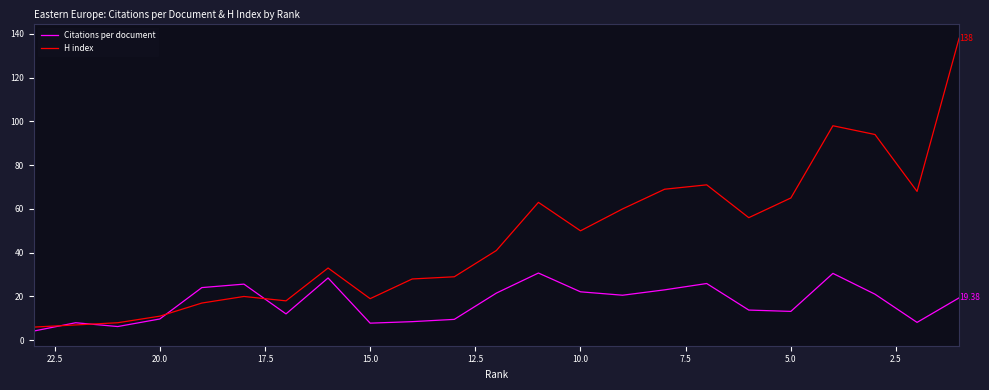

What is the difference between the maximum and minimum values in the Citations per document series?

26.5